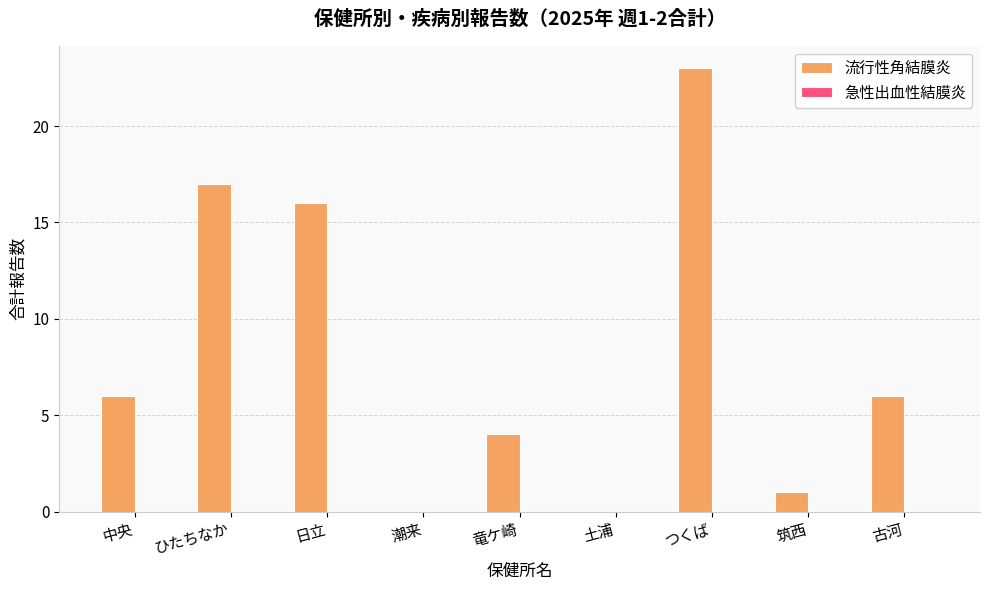

What is the sum of all values?

73